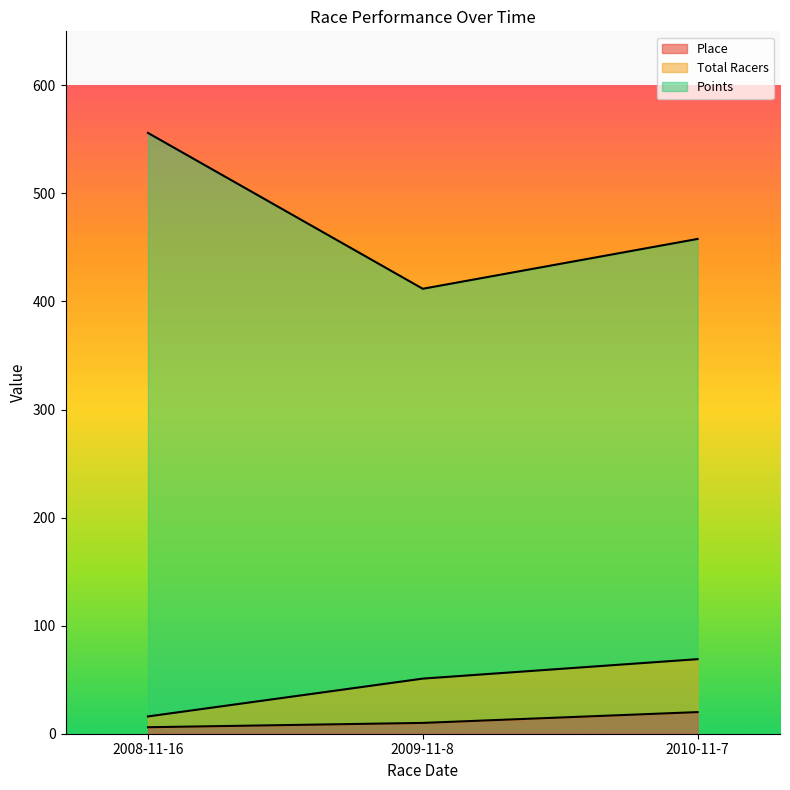

What is the total value across all series at 2009-11-8?

472.8